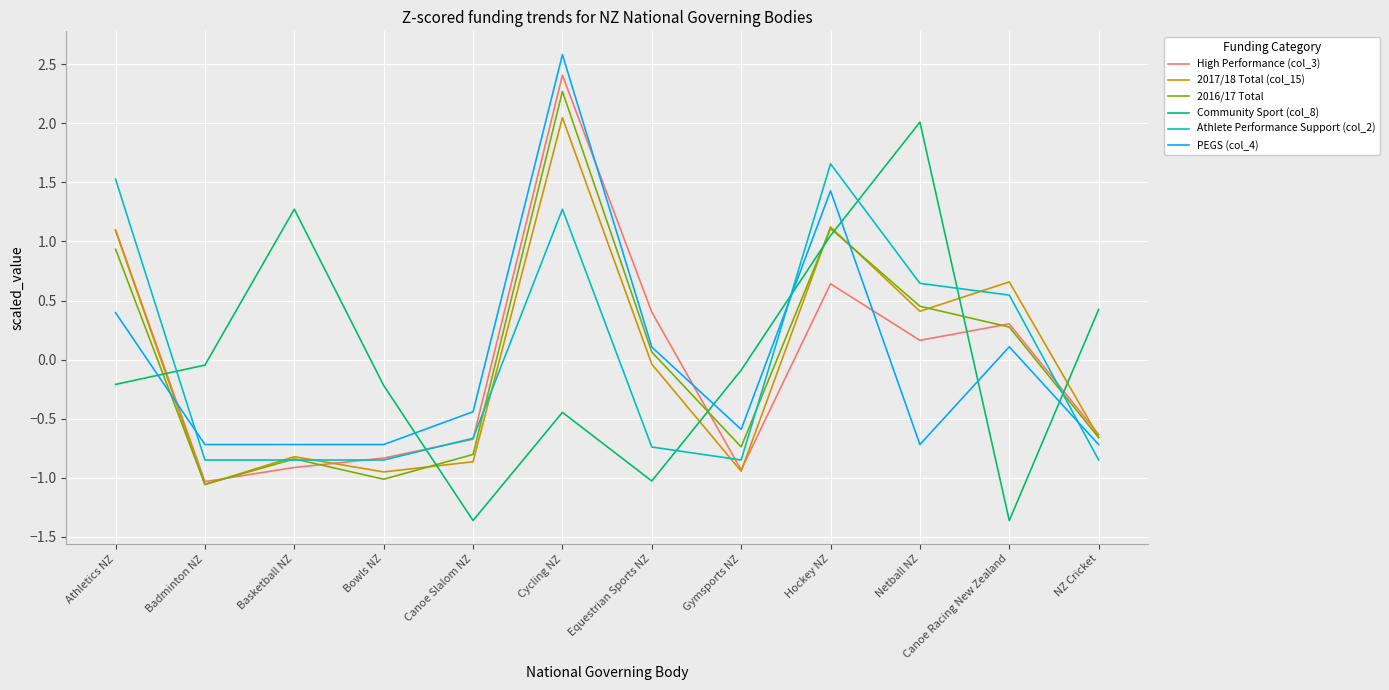

True or false: 2017/18 Total (col_15) and 2016/17 Total cross at least once.

True